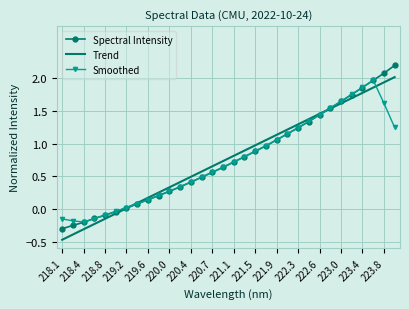

Which series has the widest spread of values?

Spectral Intensity